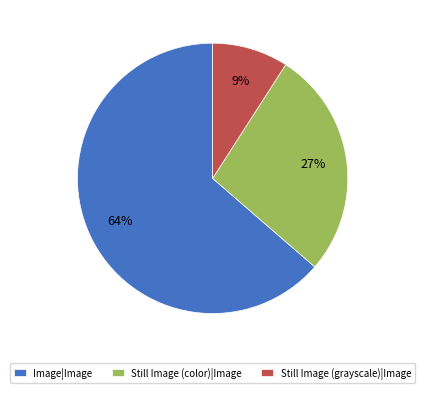

Count the number of slices in the pie.

3